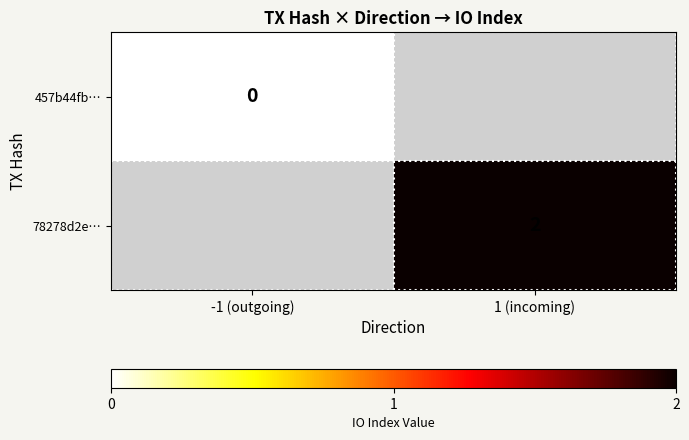

Which label corresponds to the largest value in the chart?

1 (incoming)